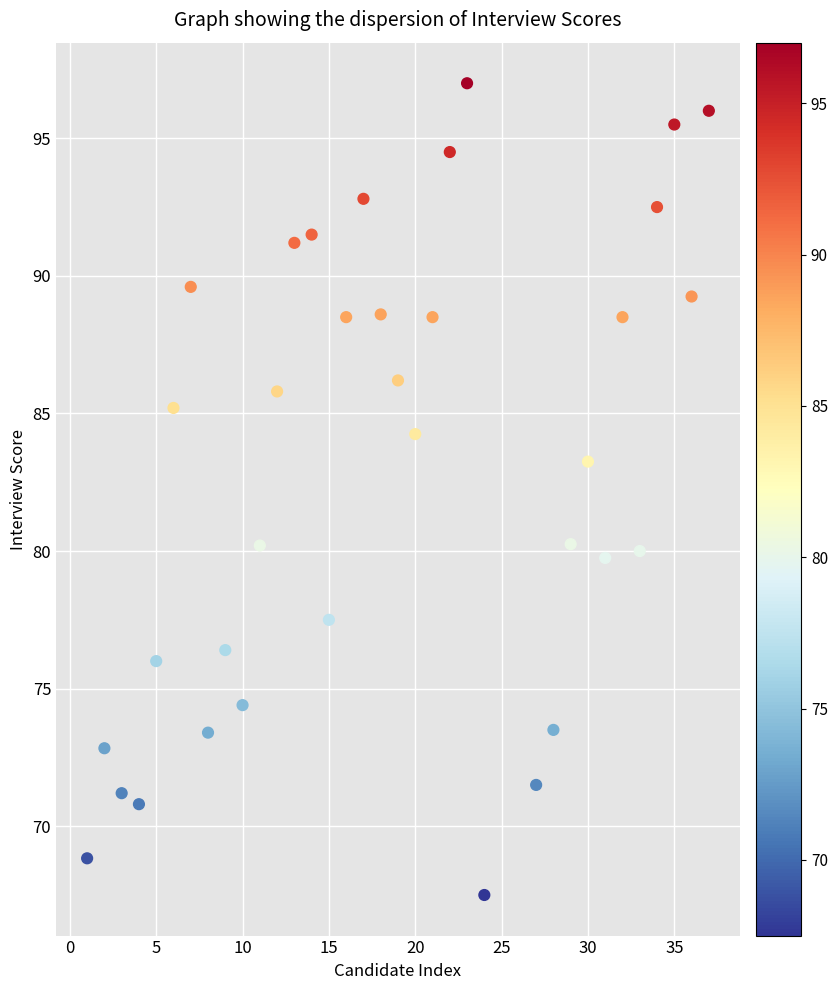

What is the range of Y values (max minus min)?

29.5